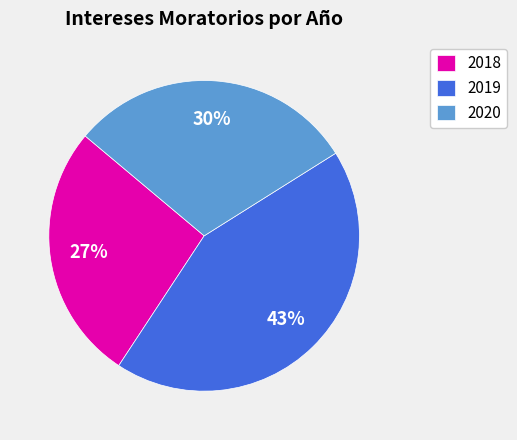

Which category has the biggest portion of the pie?

2019